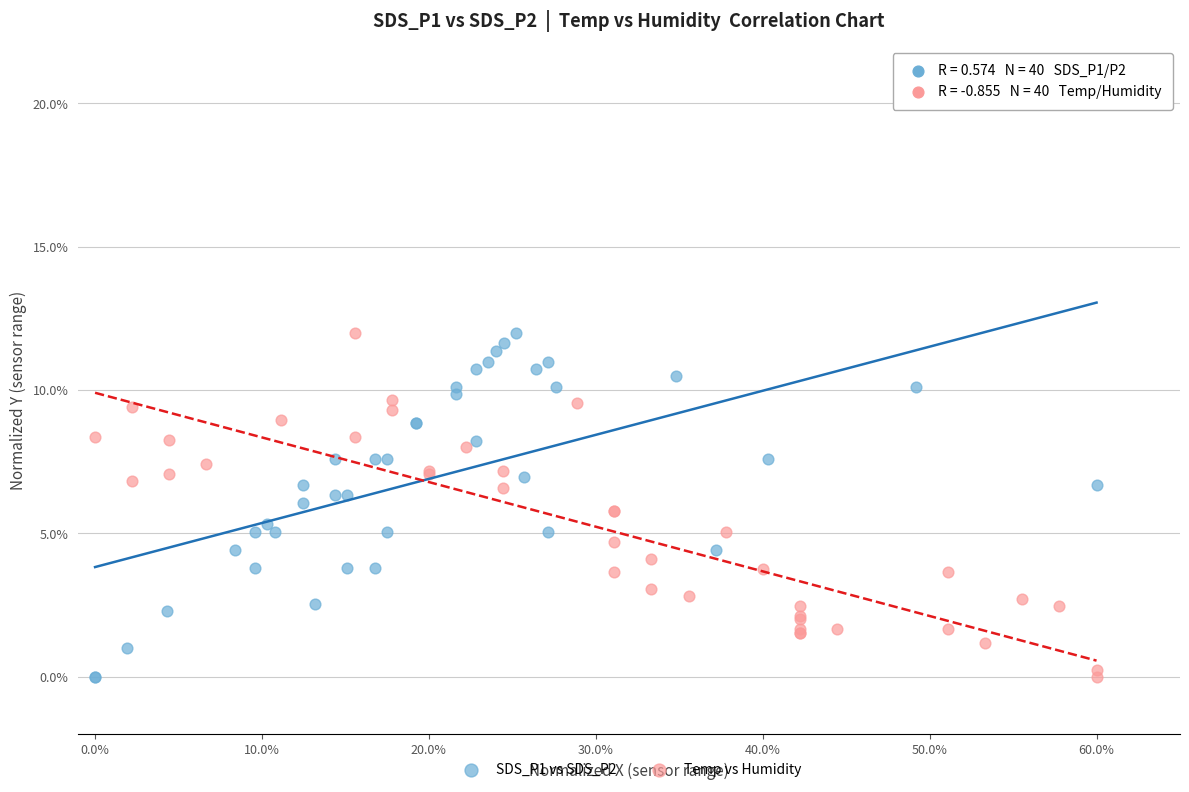

What are all the series names shown in the legend?

SDS_P1 vs SDS_P2, Temp vs Humidity